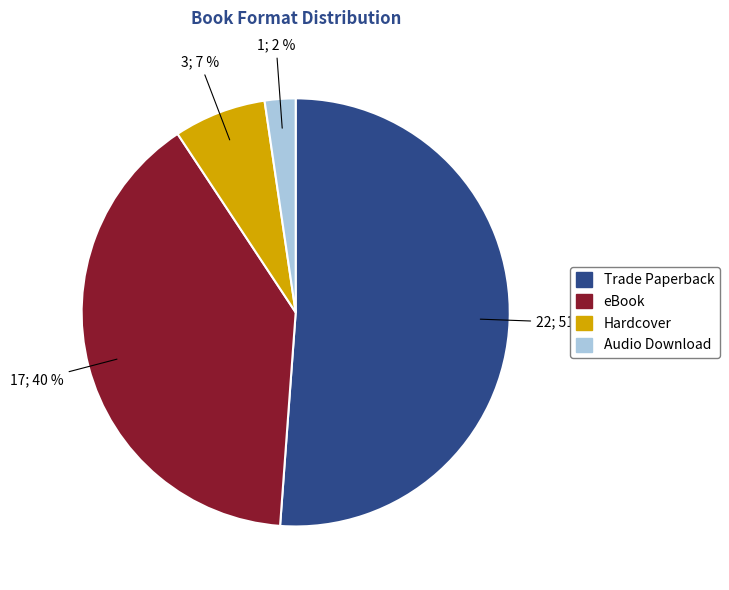

To the nearest percent, what is the combined percentage of eBook and Hardcover?

47%